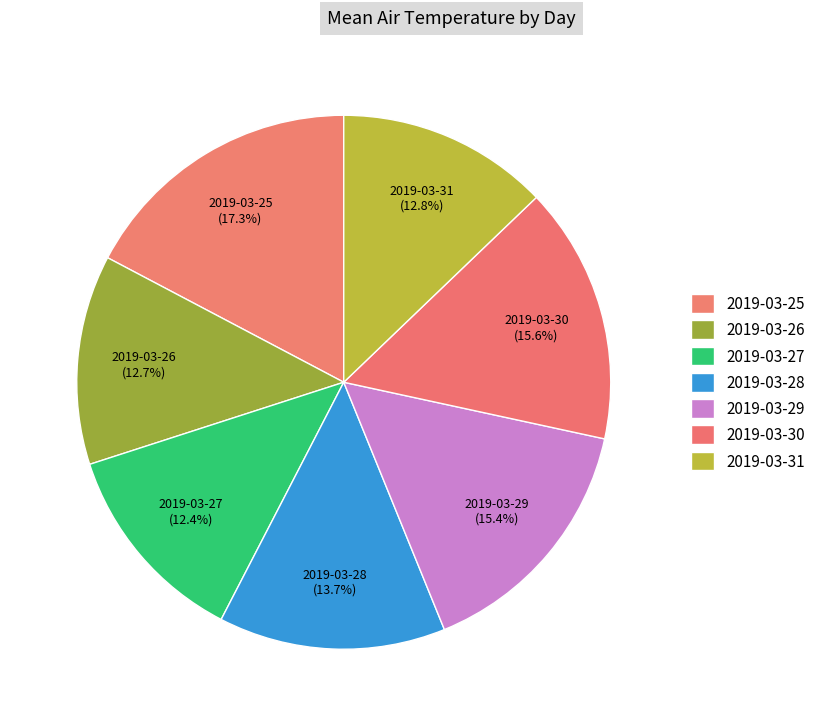

Combined, do 2019-03-29 and 2019-03-30 account for over 50%?

No